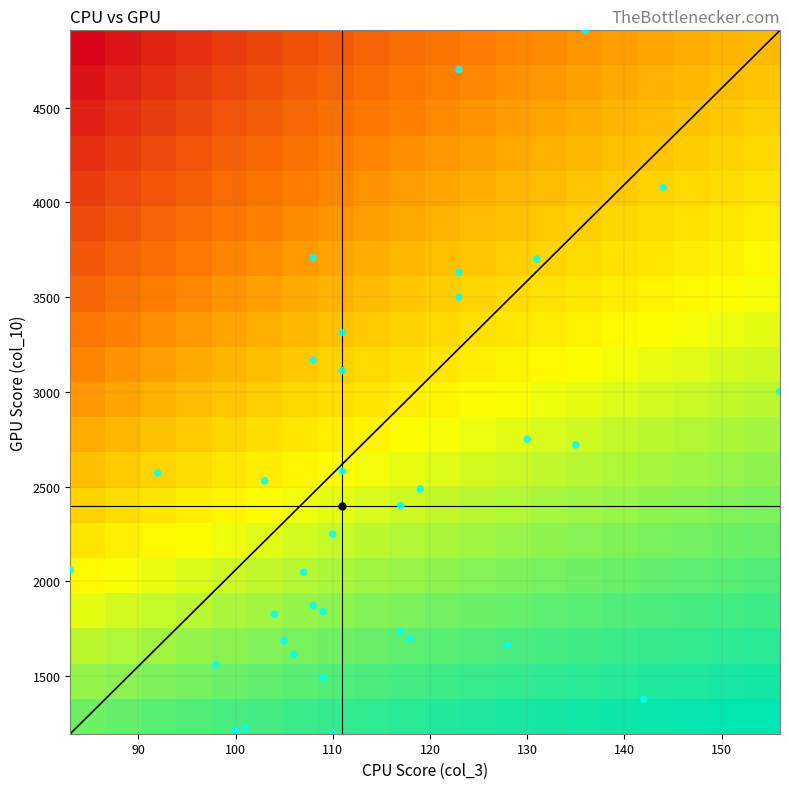

What is the greatest value displayed?

4909